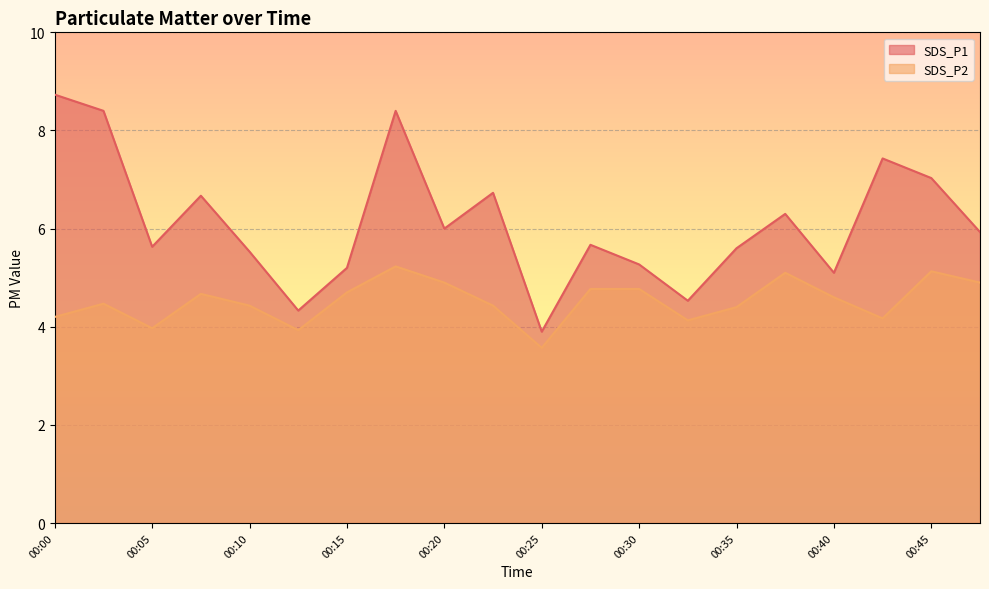

At which label does SDS_P2 reach its minimum?

00:25